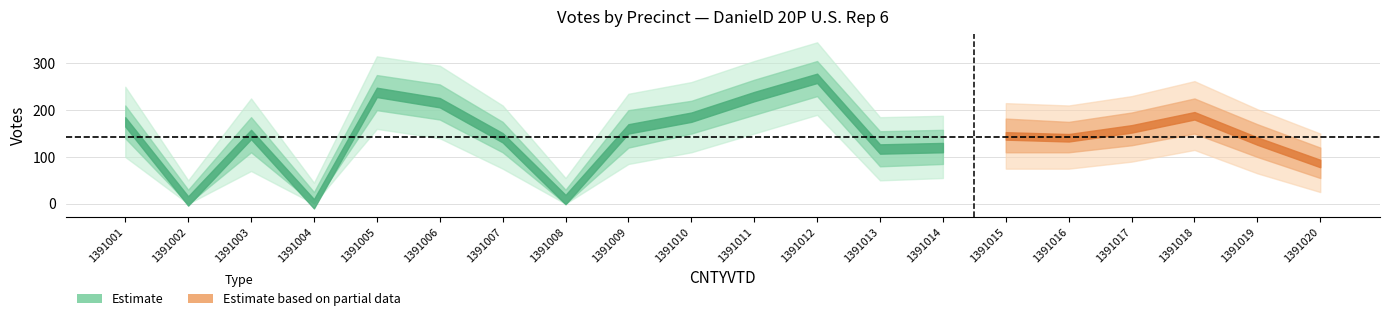

Rank the categories by value from highest to lowest.

1391012, 1391005, 1391011, 1391006, 1391018, 1391010, 1391001, 1391009, 1391017, 1391003, 1391015, 1391007, 1391016, 1391019, 1391014, 1391013, 1391020, 1391008, 1391002, 1391004